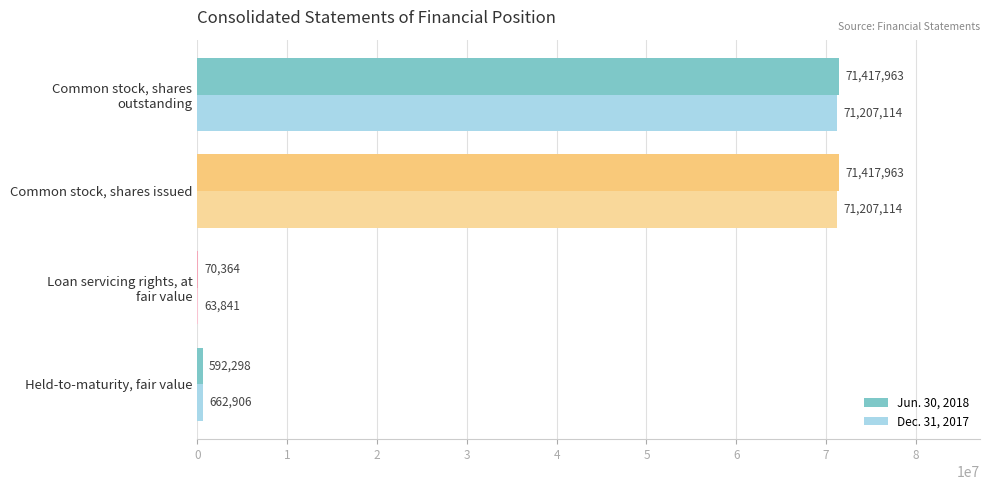

How many distinct data groups are displayed?

2